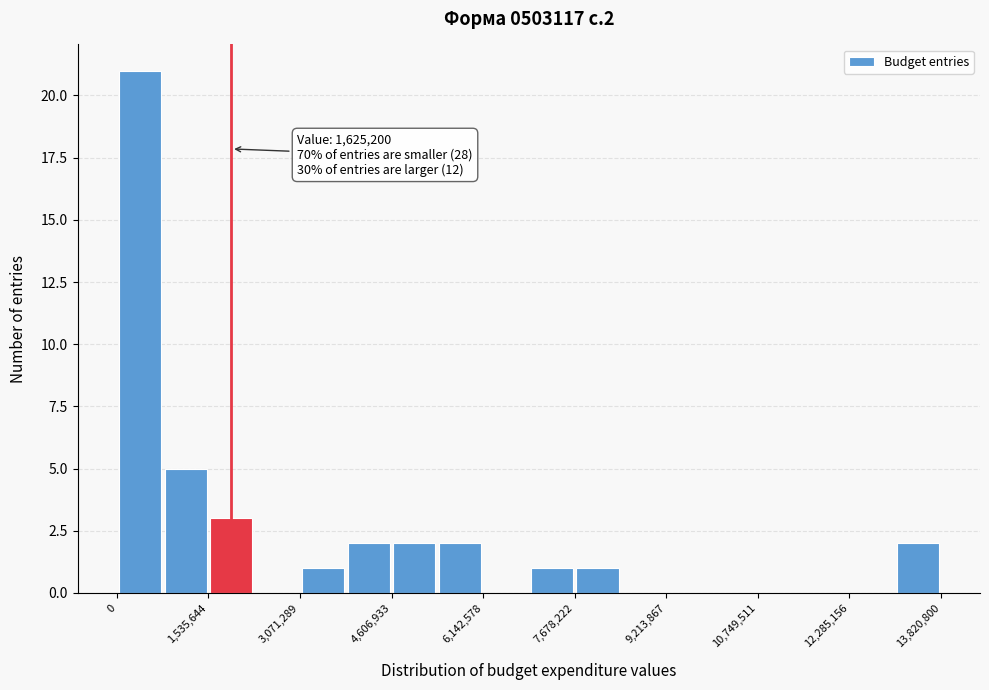

Read against the x-axis, roughly where is the centre of the tallest bar?

400000